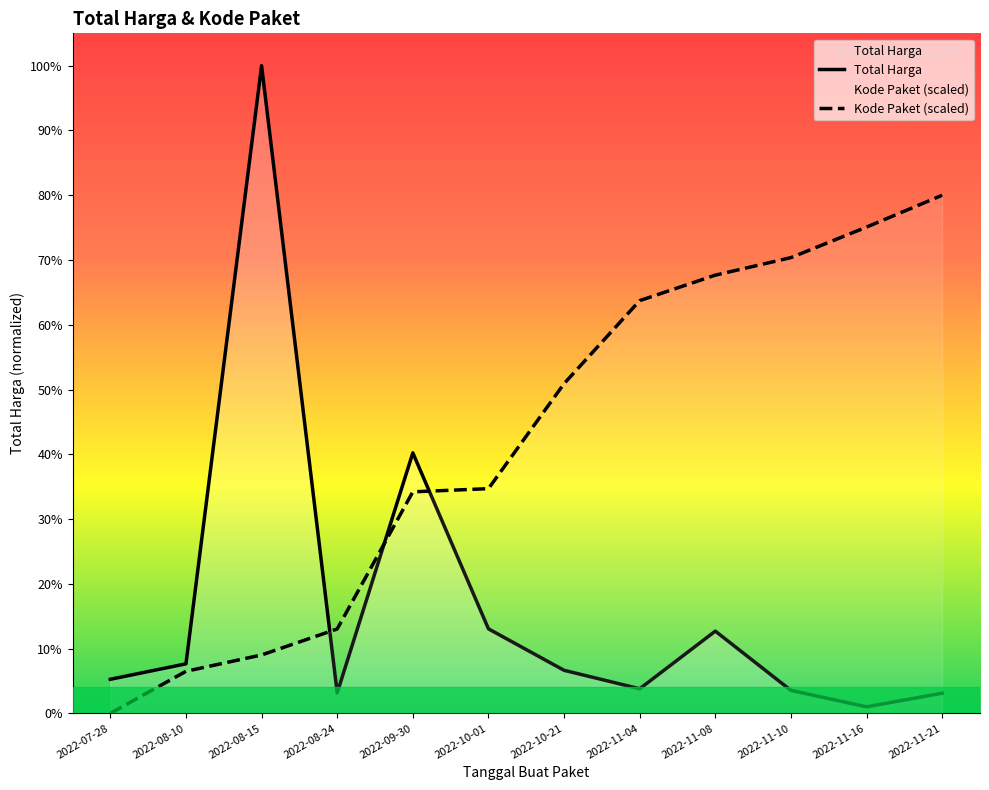

How many lines are shown in the chart?

2